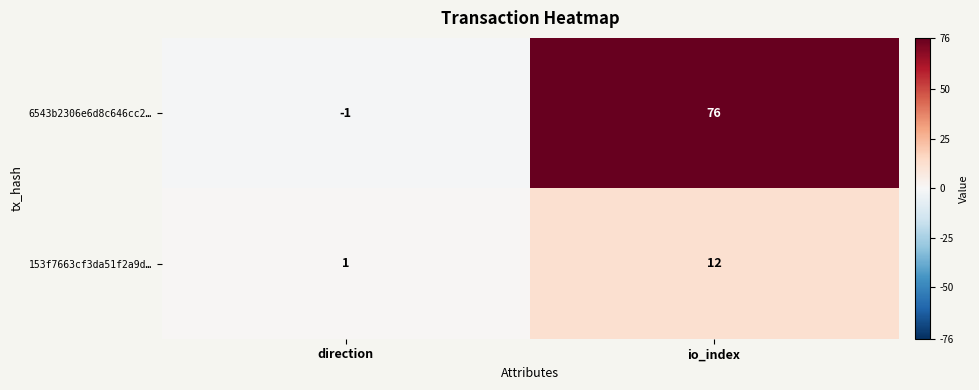

Which category has the lowest value across all series?

direction